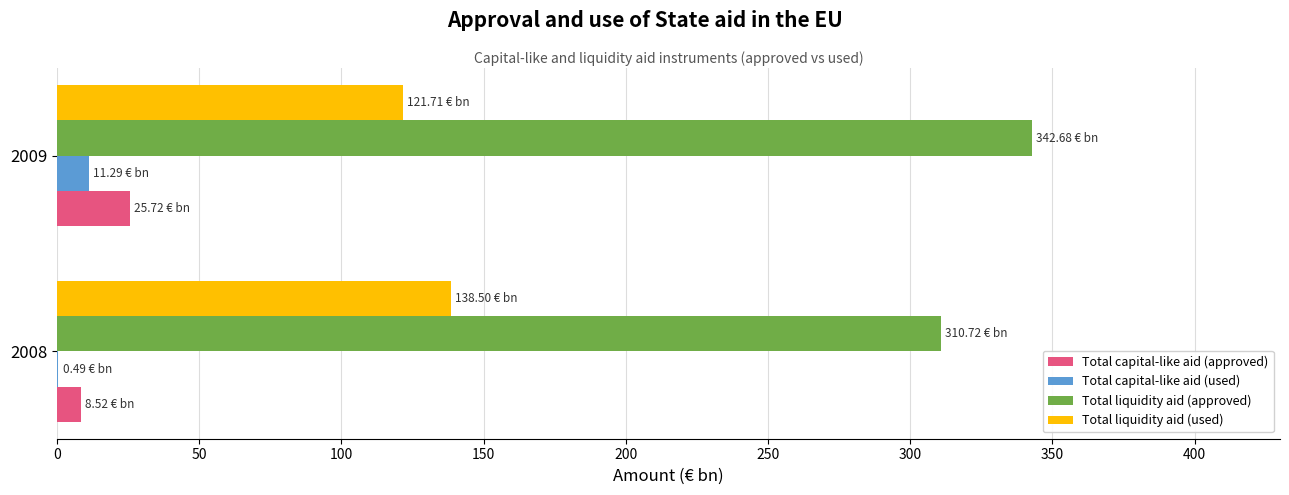

What is the sum of all Total liquidity aid (approved) values?

653.4